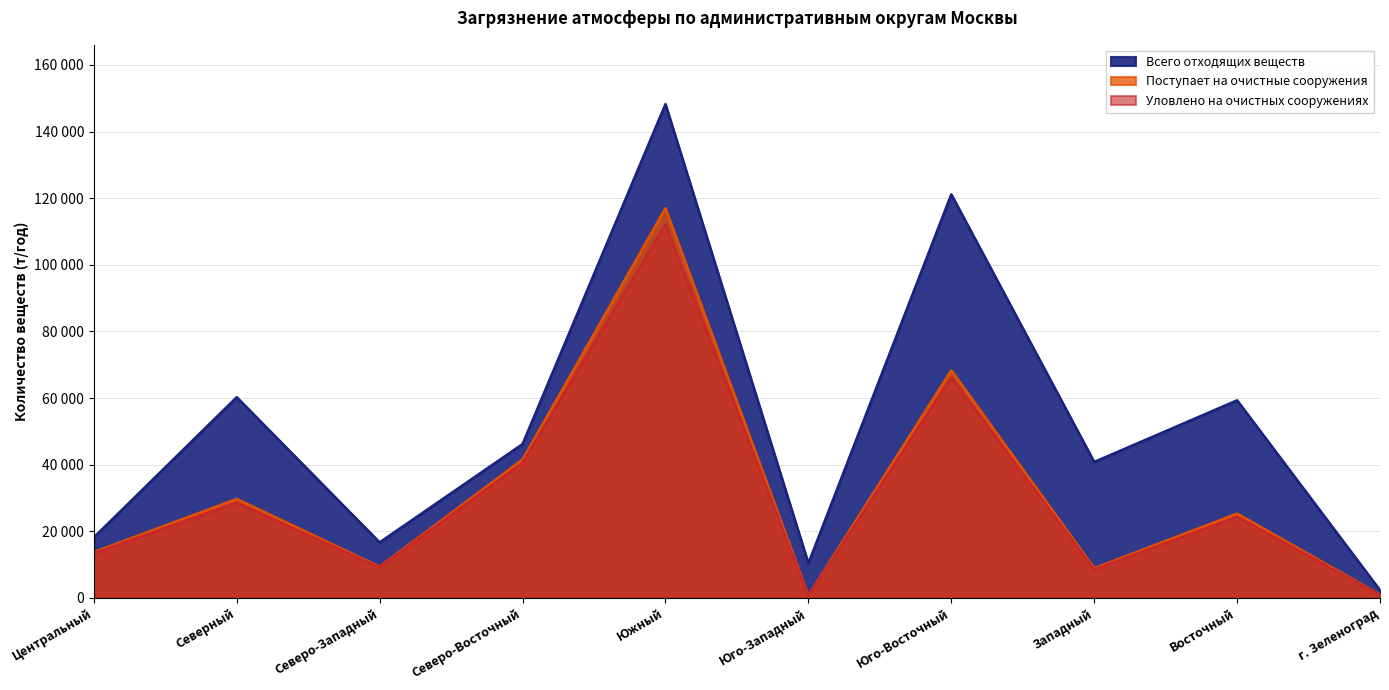

What is the difference between the maximum and minimum values in the Поступает на очистные сооружения series?

116280